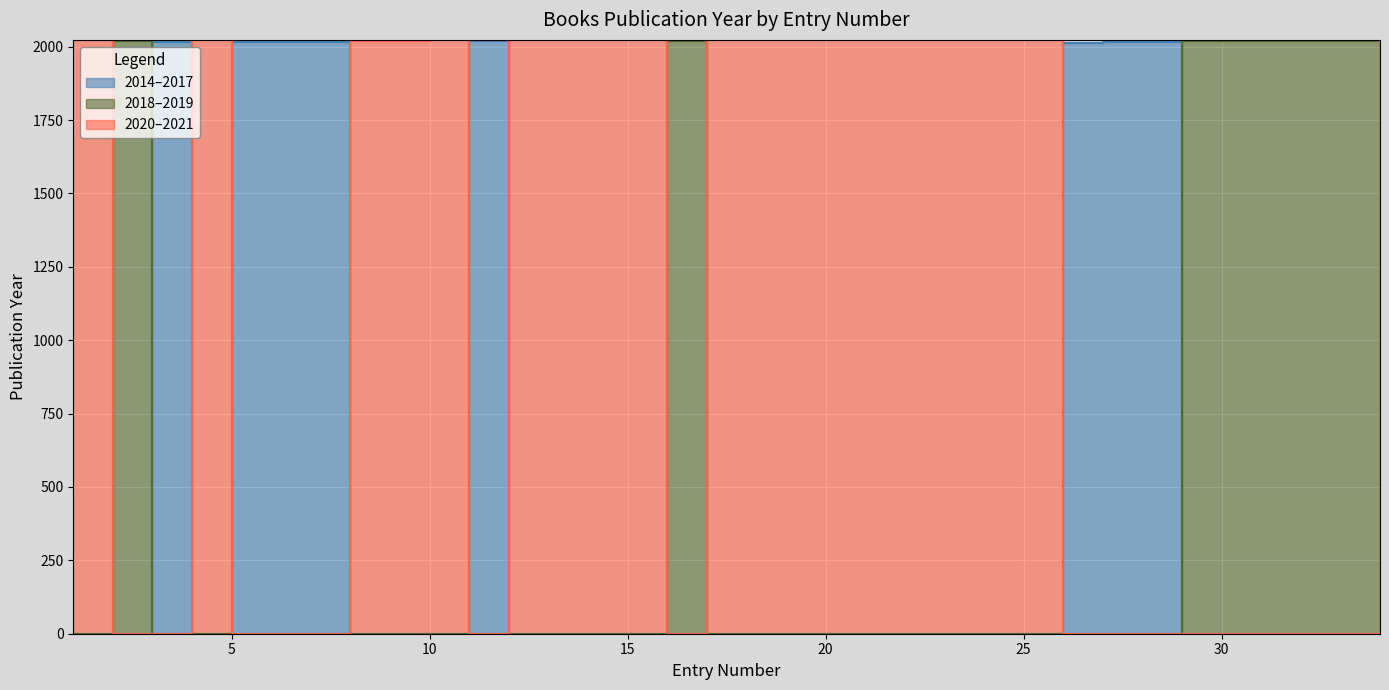

What is the total value across all series at 4?

4043.2